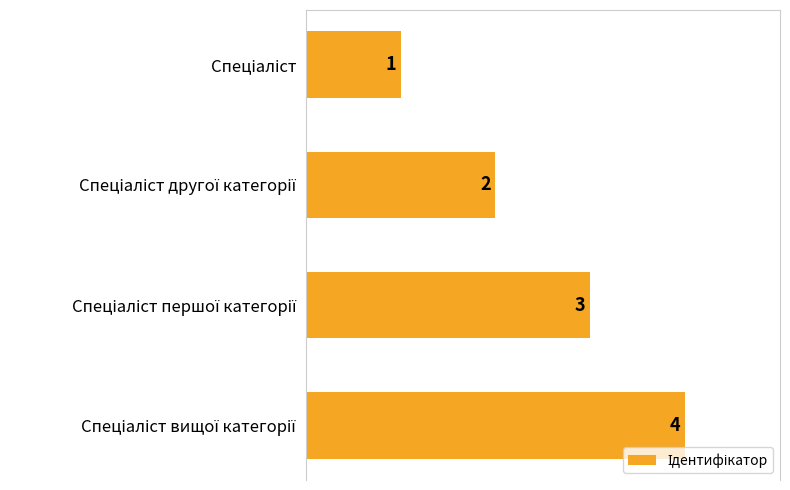

What is the value of the 4th bar from the top?

4